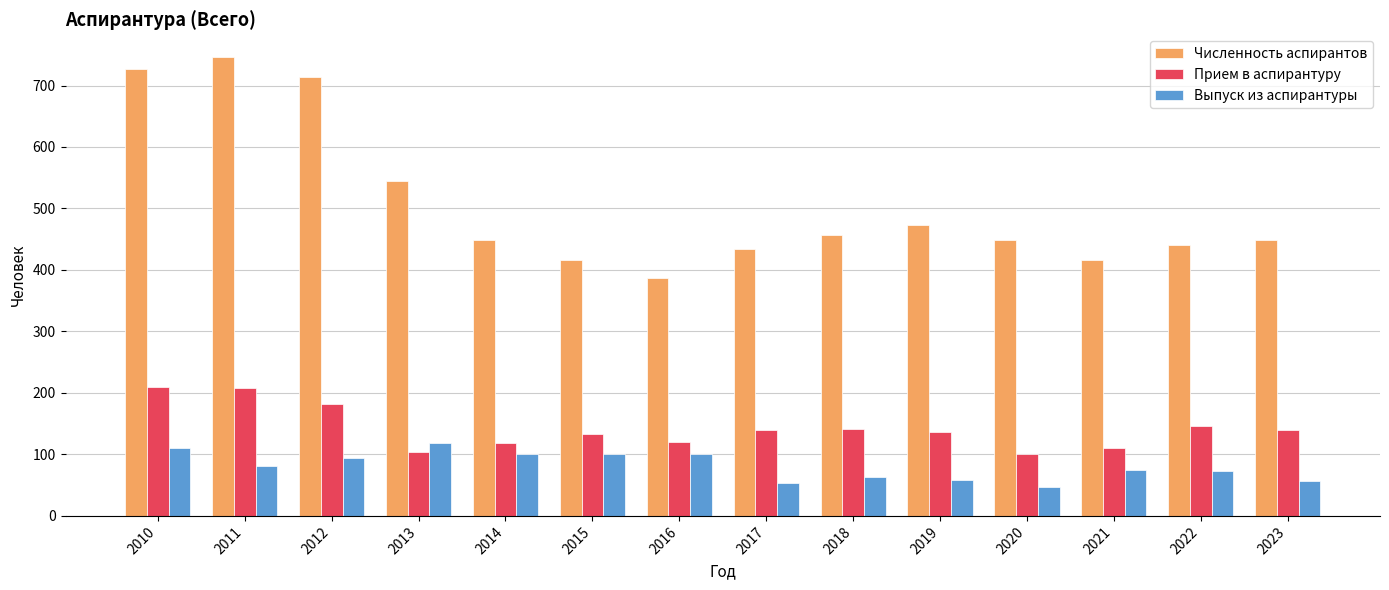

What is the value of the Численность аспирантов bar at the 1st from the left?

727